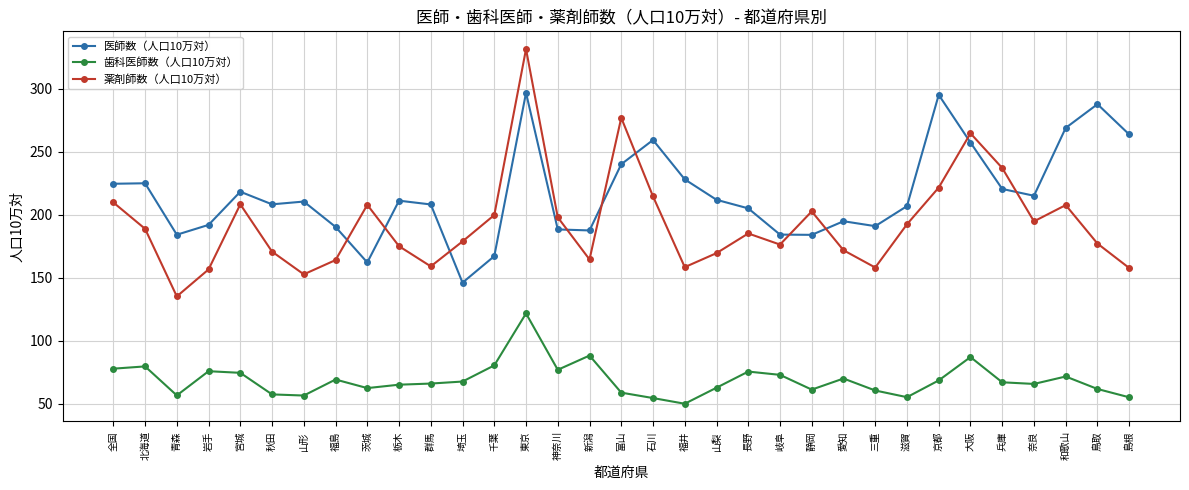

Where does the 医師数（人口10万対） series first go above 210?

全国